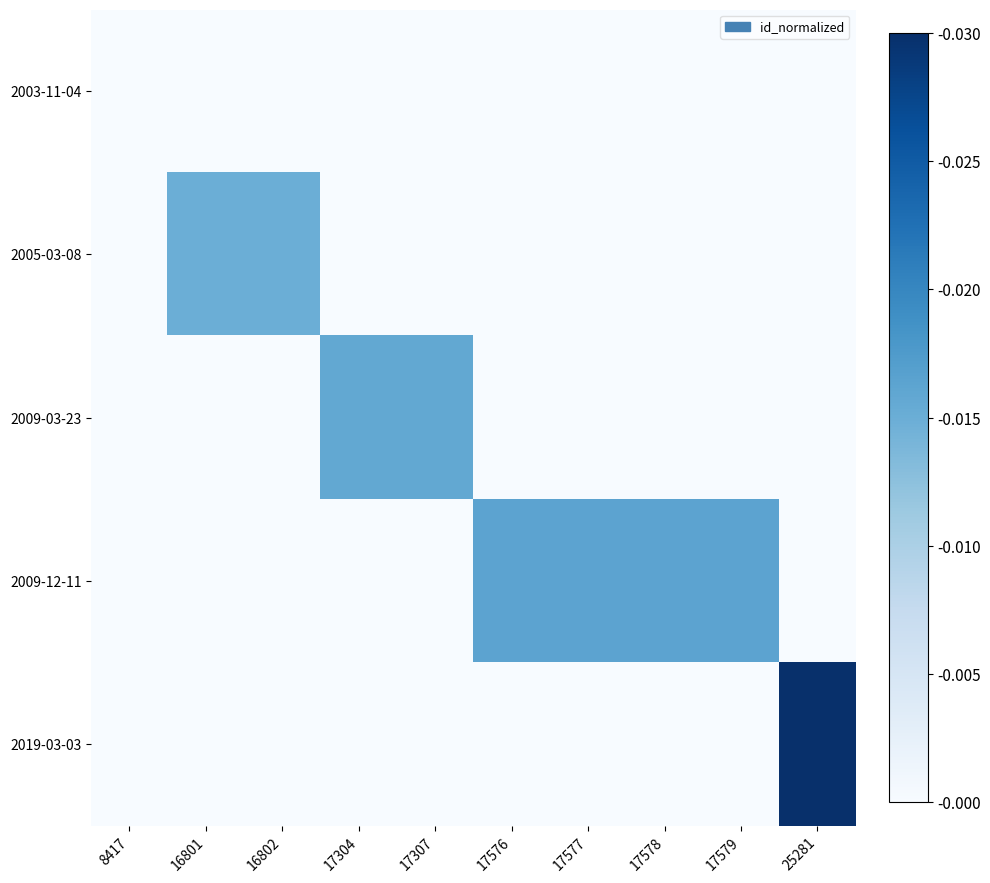

At how many categories does at least one series exceed 0?

9